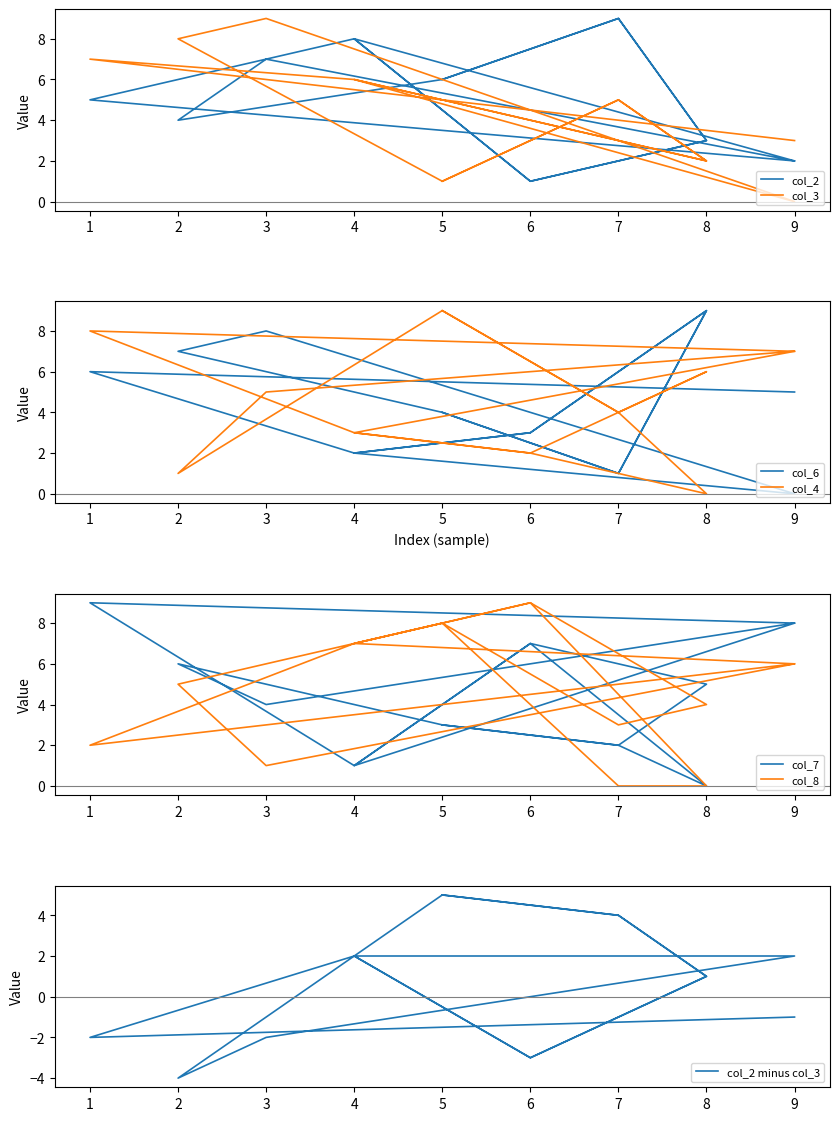

Which series has the largest range (max minus min)?

col_3